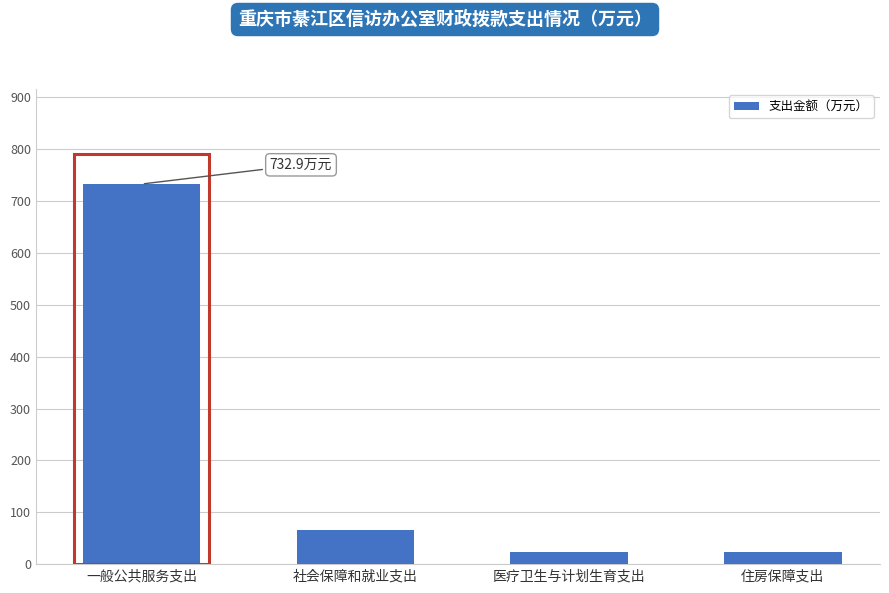

What is the label of the 3rd bar from the right?

社会保障和就业支出